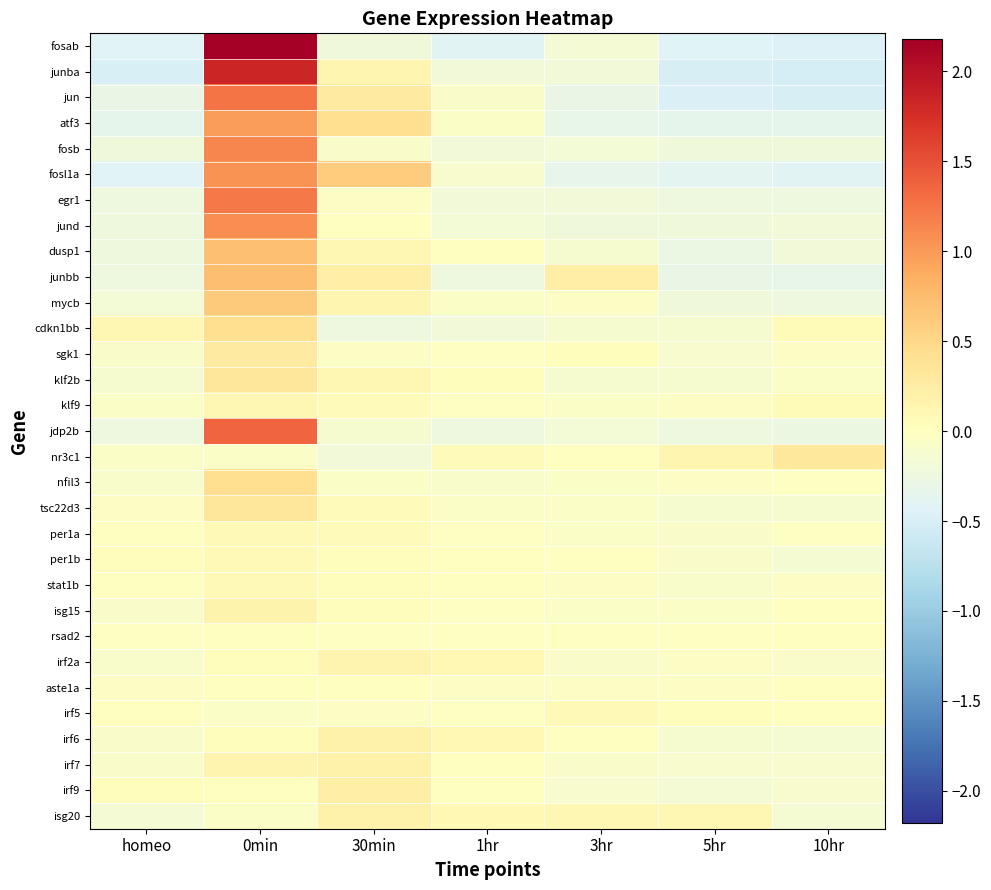

Reading left to right, list all the values displayed in this chart.

fosab: homeo=-0.4	0min=2.2	30min=-0.2	1hr=-0.4	3hr=-0.2	5hr=-0.4	10hr=-0.5
junba: homeo=-0.5	0min=1.8	30min=0.1	1hr=-0.2	3hr=-0.2	5hr=-0.5	10hr=-0.5
jun: homeo=-0.3	0min=1.2	30min=0.3	1hr=-0.1	3hr=-0.3	5hr=-0.5	10hr=-0.5
atf3: homeo=-0.3	0min=1.0	30min=0.4	1hr=-0.1	3hr=-0.3	5hr=-0.3	10hr=-0.3
fosb: homeo=-0.2	0min=1.1	30min=-0.1	1hr=-0.2	3hr=-0.2	5hr=-0.2	10hr=-0.2
fosl1a: homeo=-0.4	0min=1.0	30min=0.6	1hr=-0.1	3hr=-0.3	5hr=-0.4	10hr=-0.4
egr1: homeo=-0.2	0min=1.2	30min=-0.0	1hr=-0.2	3hr=-0.2	5hr=-0.2	10hr=-0.3
jund: homeo=-0.2	0min=1.1	30min=-0.0	1hr=-0.2	3hr=-0.2	5hr=-0.2	10hr=-0.2
dusp1: homeo=-0.2	0min=0.7	30min=0.1	1hr=0.0	3hr=-0.1	5hr=-0.3	10hr=-0.2
junbb: homeo=-0.3	0min=0.7	30min=0.2	1hr=-0.3	3hr=0.2	5hr=-0.3	10hr=-0.3
mycb: homeo=-0.2	0min=0.6	30min=0.1	1hr=-0.1	3hr=-0.0	5hr=-0.2	10hr=-0.3
cdkn1bb: homeo=0.1	0min=0.4	30min=-0.3	1hr=-0.2	3hr=-0.1	5hr=-0.1	10hr=0.1
sgk1: homeo=-0.1	0min=0.3	30min=-0.0	1hr=-0.0	3hr=0.0	5hr=-0.1	10hr=-0.0
klf2b: homeo=-0.1	0min=0.3	30min=0.1	1hr=0.0	3hr=-0.1	5hr=-0.1	10hr=-0.1
klf9: homeo=-0.1	0min=0.1	30min=0.0	1hr=-0.0	3hr=-0.1	5hr=-0.1	10hr=0.1
jdp2b: homeo=-0.2	0min=1.4	30min=-0.1	1hr=-0.2	3hr=-0.2	5hr=-0.2	10hr=-0.3
nr3c1: homeo=-0.1	0min=-0.1	30min=-0.2	1hr=0.0	3hr=0.0	5hr=0.1	10hr=0.3
nfil3: homeo=-0.1	0min=0.4	30min=-0.1	1hr=-0.1	3hr=-0.1	5hr=-0.0	10hr=-0.0
tsc22d3: homeo=-0.0	0min=0.3	30min=0.0	1hr=-0.1	3hr=-0.1	5hr=-0.1	10hr=-0.1
per1a: homeo=-0.0	0min=0.1	30min=0.0	1hr=-0.0	3hr=-0.1	5hr=-0.1	10hr=-0.0
per1b: homeo=0.0	0min=0.1	30min=0.0	1hr=0.0	3hr=-0.0	5hr=-0.1	10hr=-0.2
stat1b: homeo=-0.0	0min=0.1	30min=0.0	1hr=-0.0	3hr=-0.0	5hr=-0.1	10hr=-0.0
isg15: homeo=-0.1	0min=0.2	30min=0.0	1hr=-0.0	3hr=-0.1	5hr=-0.1	10hr=-0.0
rsad2: homeo=-0.0	0min=0.0	30min=-0.0	1hr=-0.0	3hr=-0.0	5hr=-0.0	10hr=0.0
irf2a: homeo=-0.1	0min=0.0	30min=0.2	1hr=0.1	3hr=-0.1	5hr=-0.0	10hr=-0.1
aste1a: homeo=-0.0	0min=0.0	30min=-0.0	1hr=-0.0	3hr=-0.0	5hr=-0.0	10hr=0.0
irf5: homeo=0.0	0min=-0.1	30min=-0.0	1hr=-0.0	3hr=0.1	5hr=0.0	10hr=0.0
irf6: homeo=-0.1	0min=0.0	30min=0.2	1hr=0.1	3hr=-0.0	5hr=-0.1	10hr=-0.2
irf7: homeo=-0.1	0min=0.1	30min=0.2	1hr=0.0	3hr=-0.1	5hr=-0.1	10hr=-0.1
irf9: homeo=0.0	0min=0.0	30min=0.2	1hr=0.0	3hr=-0.1	5hr=-0.2	10hr=-0.1
isg20: homeo=-0.2	0min=-0.1	30min=0.2	1hr=0.1	3hr=0.1	5hr=0.1	10hr=-0.1